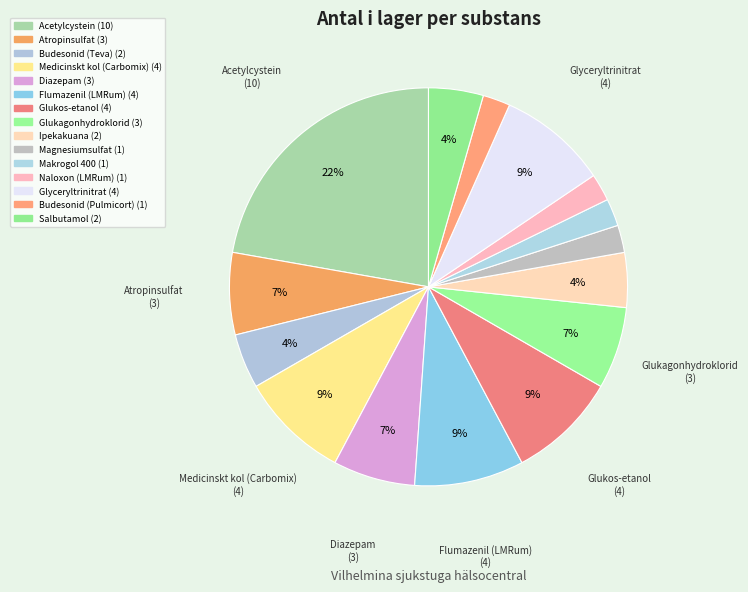

What is the ratio of the value at Glukagonhydroklorid to the value at Acetylcystein?

0.3